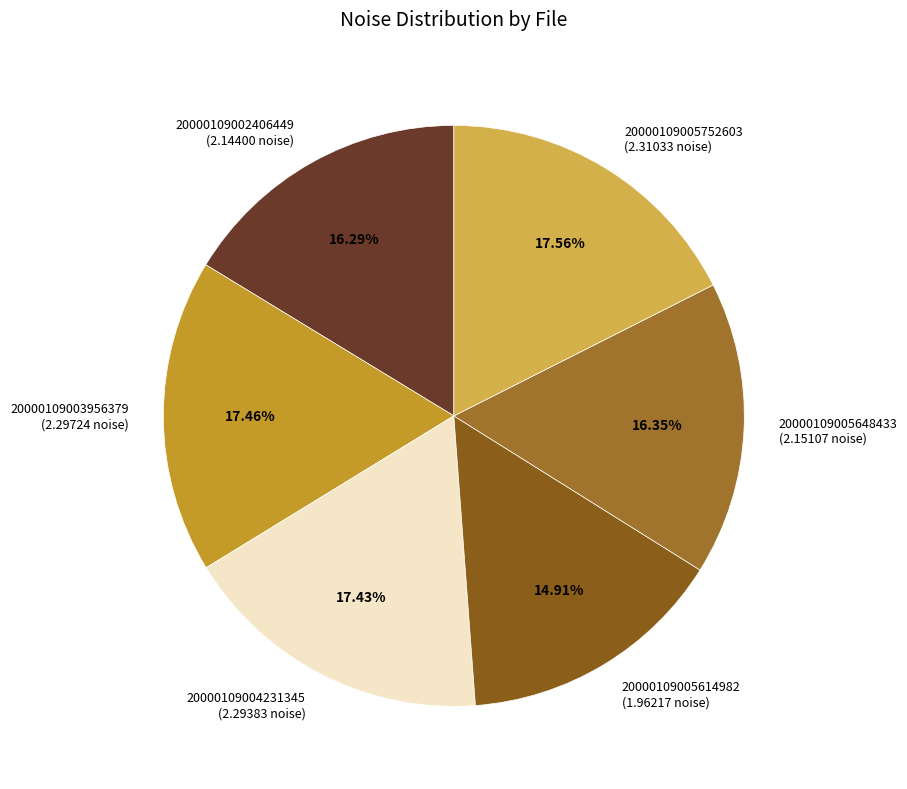

What is the ratio of the value at 20000109004231345 to the value at 20000109005614982?

1.2